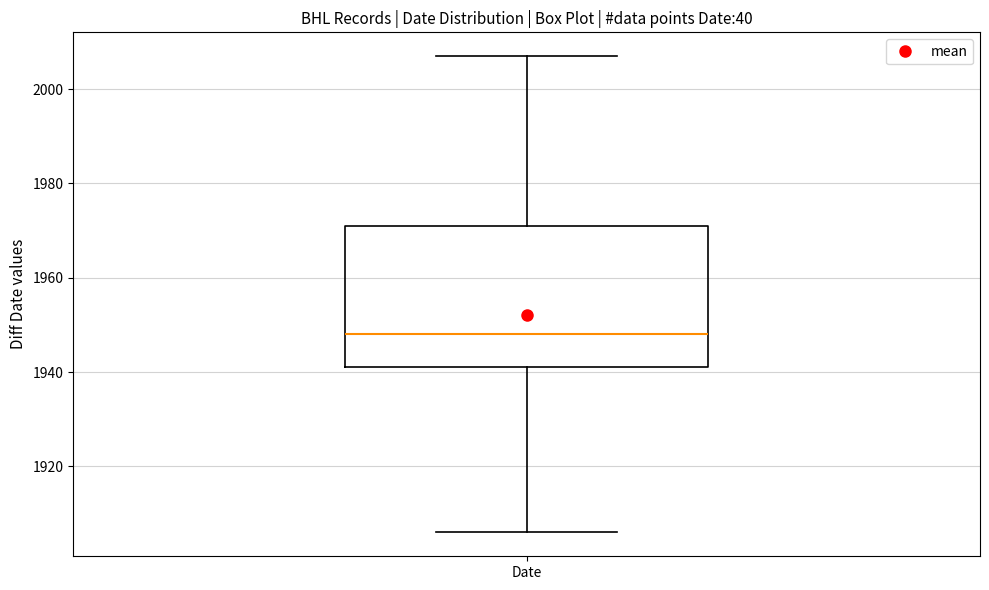

Read this box plot against the y-axis: the position of the median line, the range covered by the box, and the ends of both whiskers. The values are not printed on the chart, so give them approximately, as read against the axis.

median 1948, box 1942 to 1972, whiskers 1906 to 2008